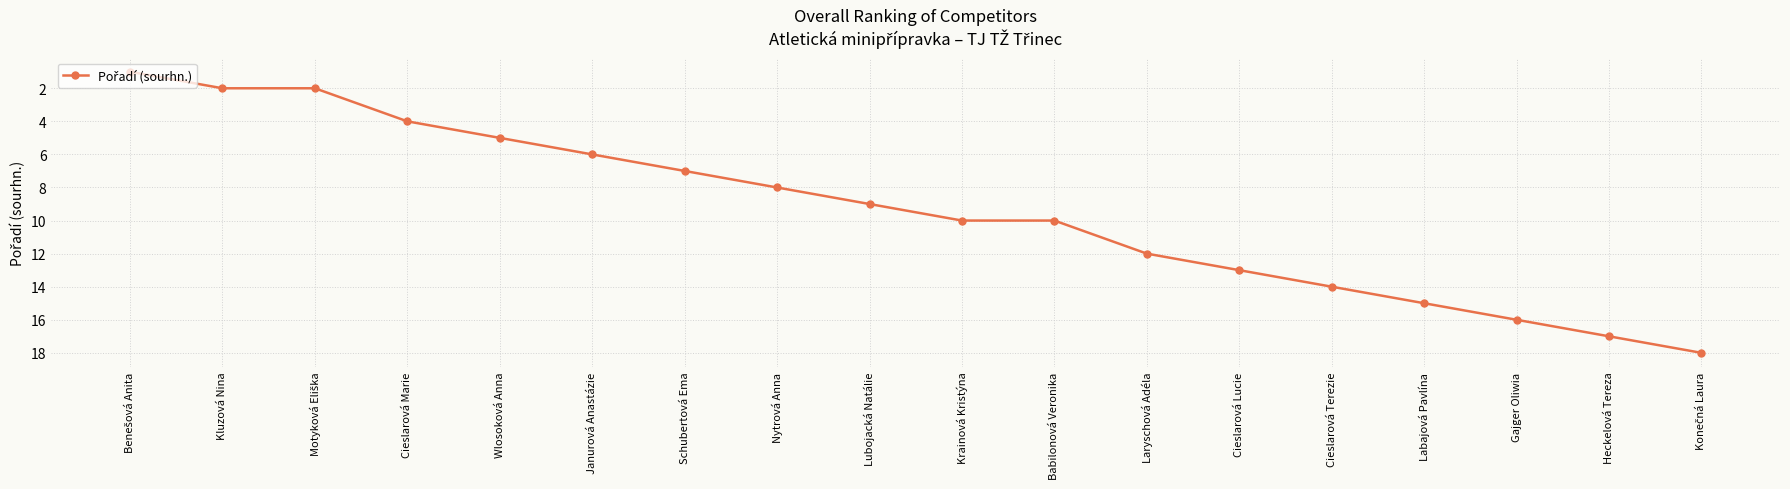

True or false: there are more than 2 points higher than both neighbors.

False